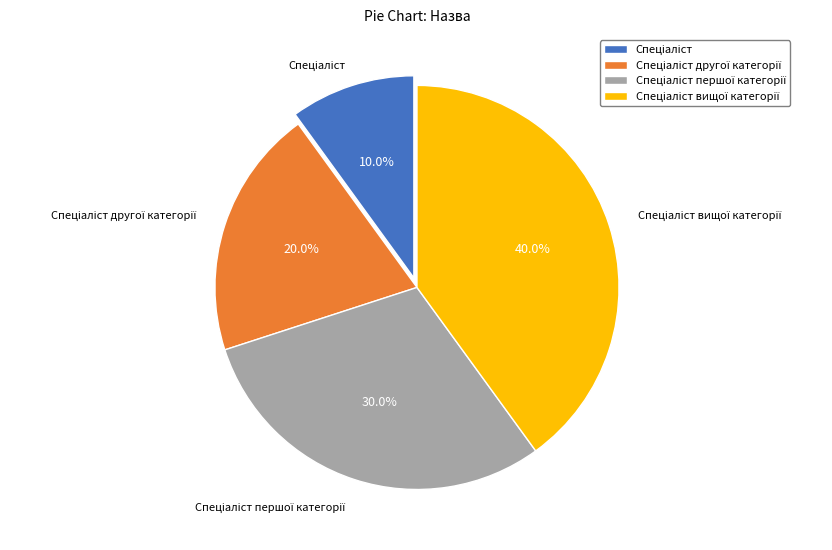

Is there a majority slice in this chart?

No